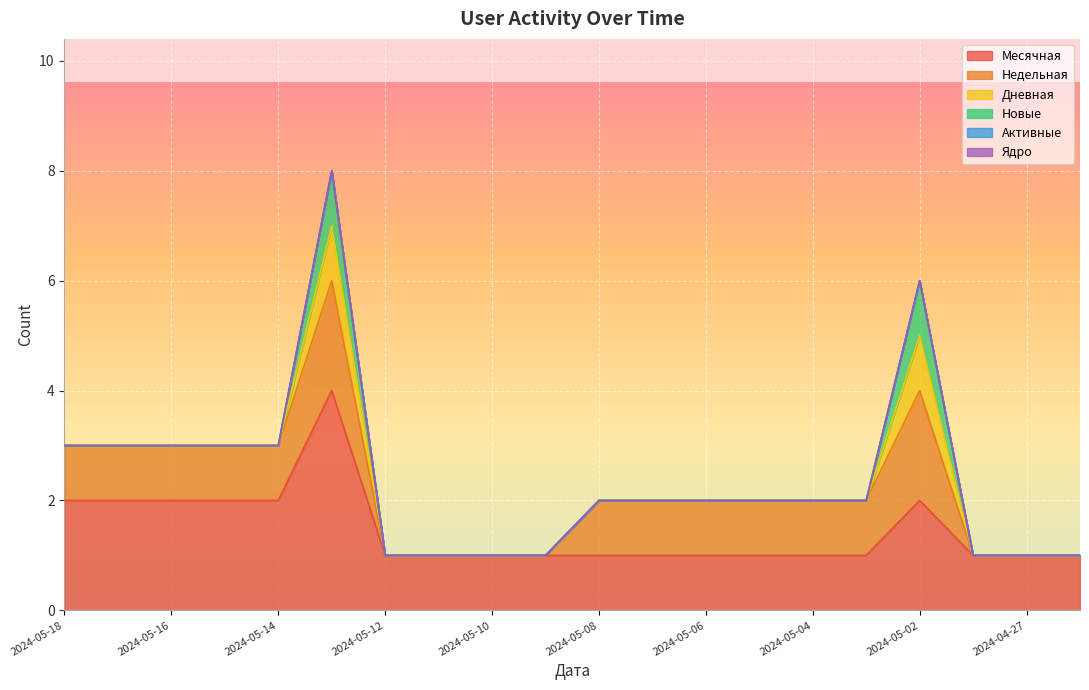

What position from the left is 2024-05-13?

6